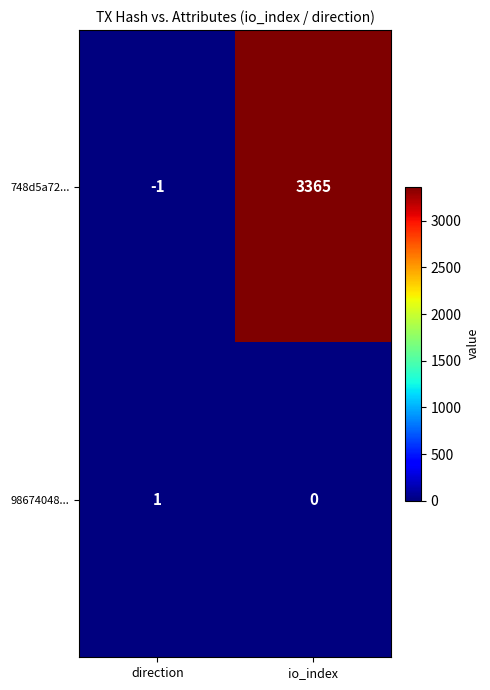

At which category is the sum across all series the highest?

io_index